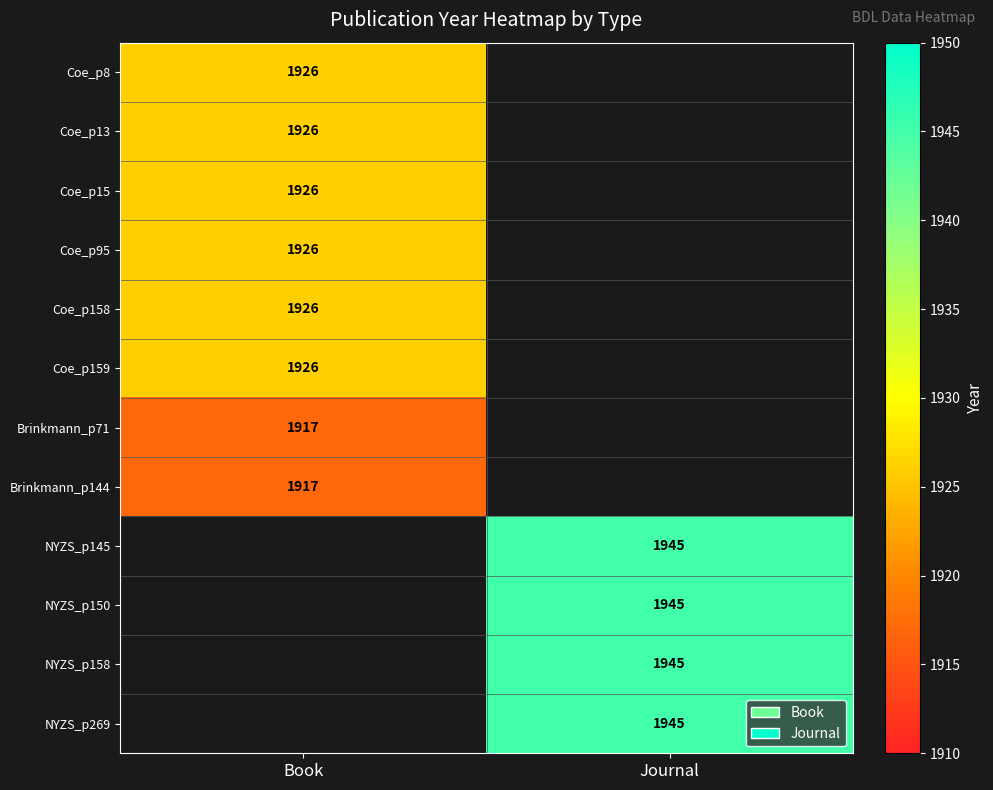

What is the smallest value displayed?

1917.0